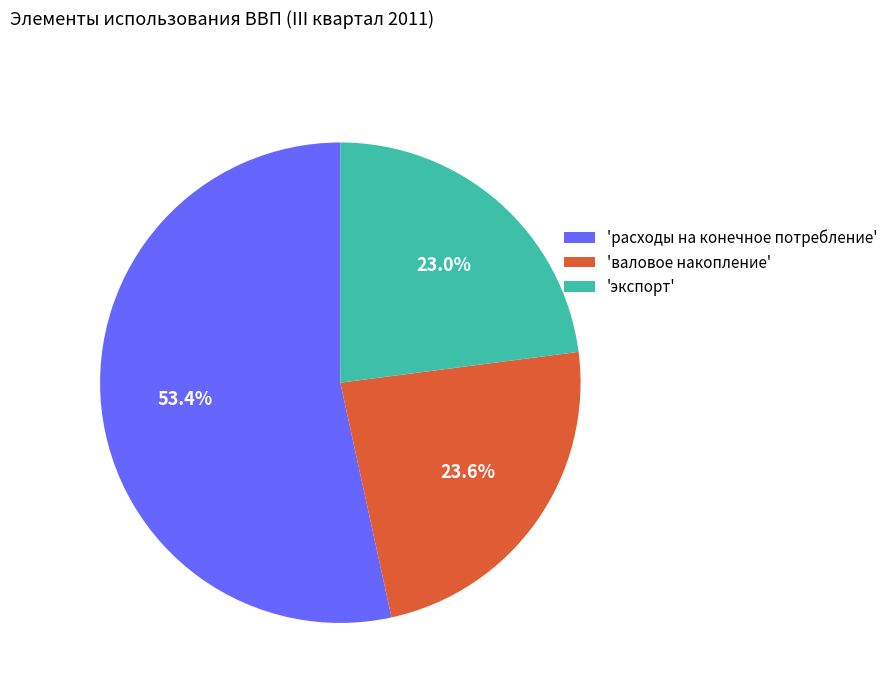

How much of the chart is everything except 'валовое накопление'?

76.4%